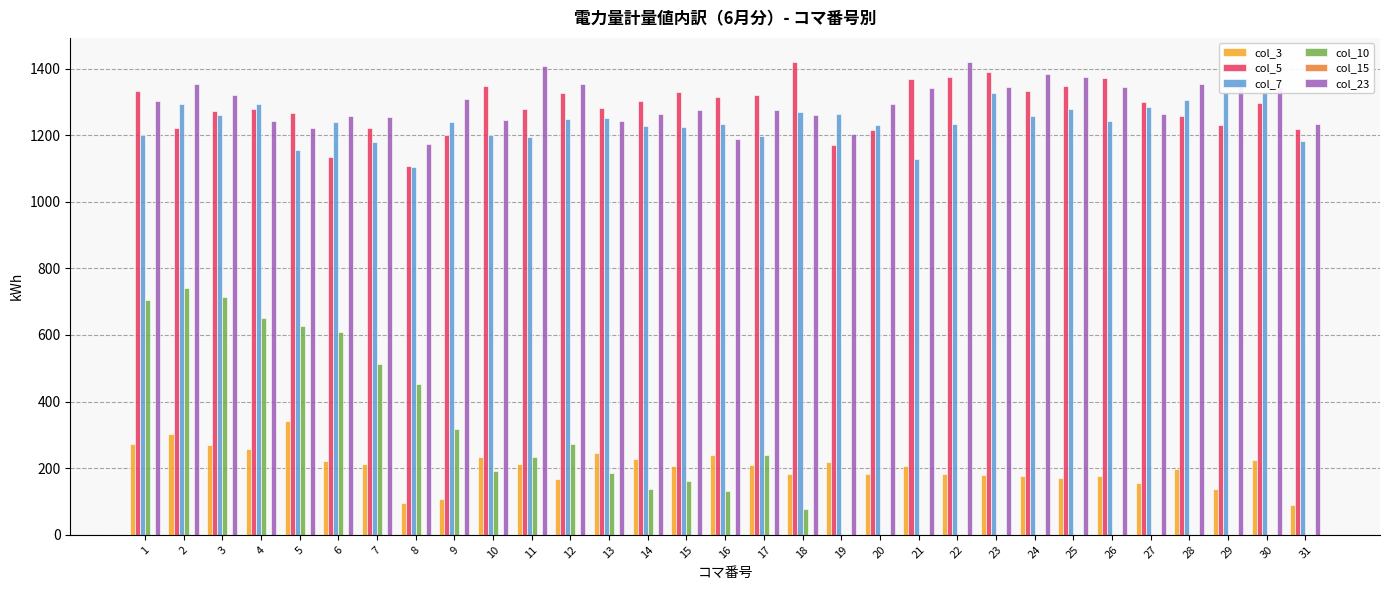

Between 1 and 20, which is larger?

1